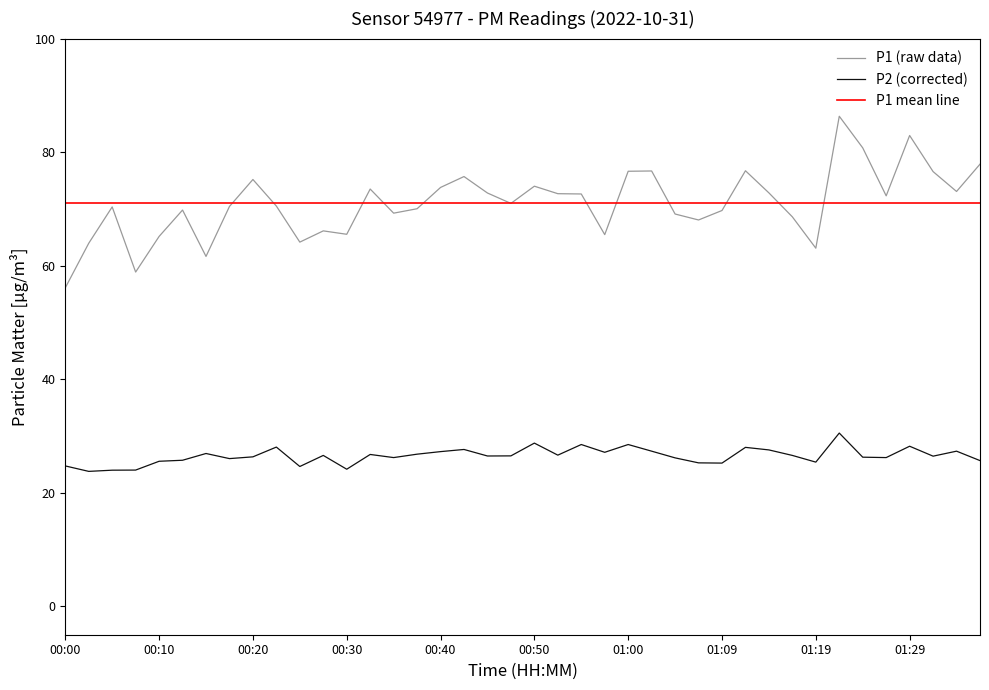

What is the label of the 31st point from the left?

01:14